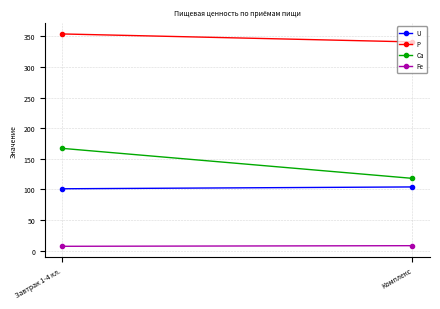

Where is Fe nearest to the value 7?

Завтрак 1-4 кл.